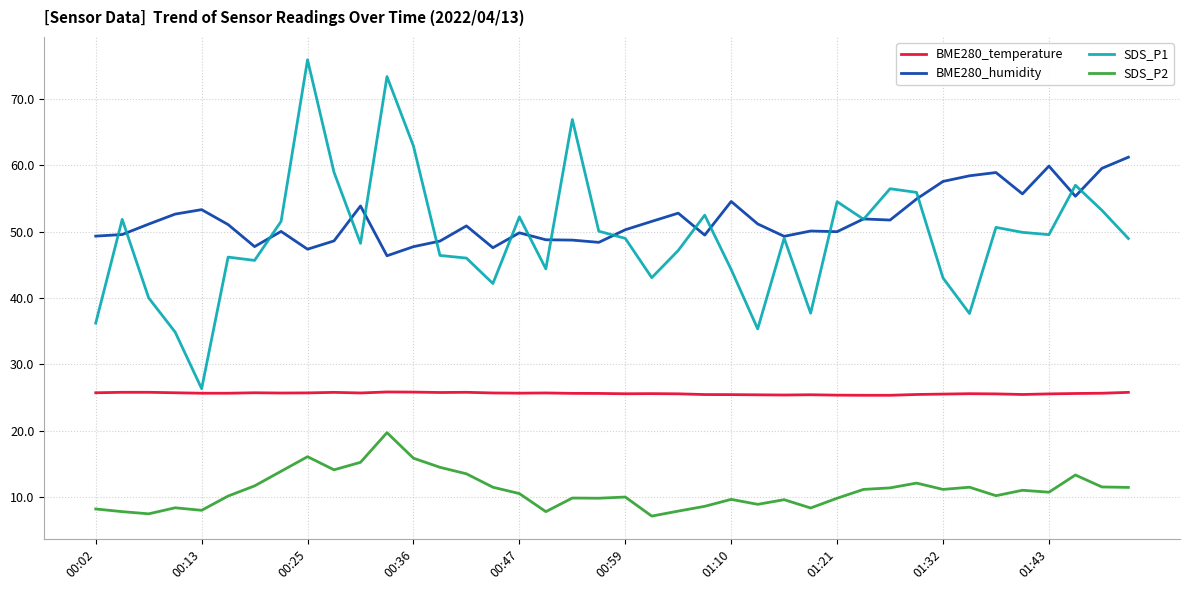

What is the smallest value displayed?

7.1